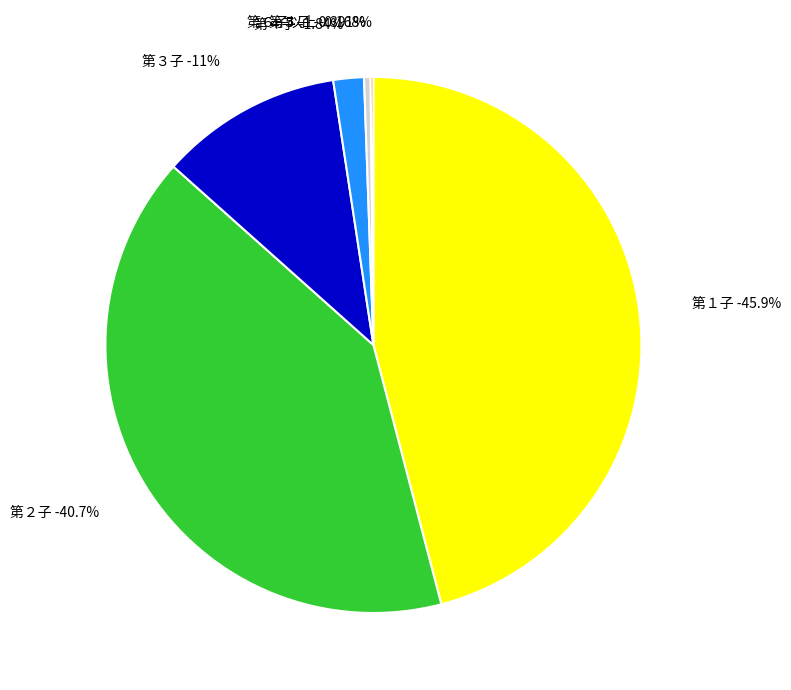

To the nearest percent, what is the difference between the largest and smallest slice percentages?

46%